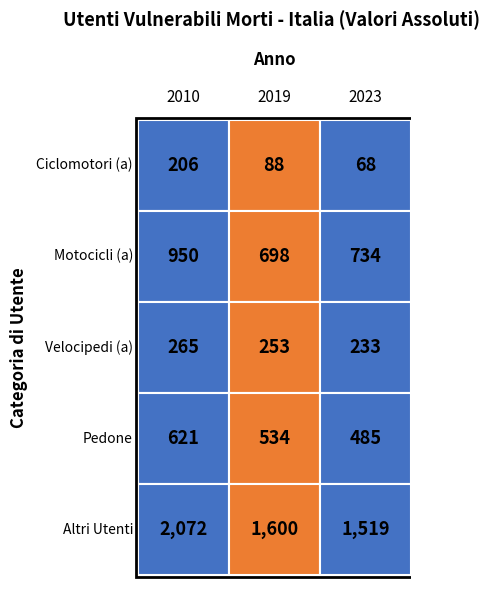

At which category does the chart reach its peak across all series?

2010